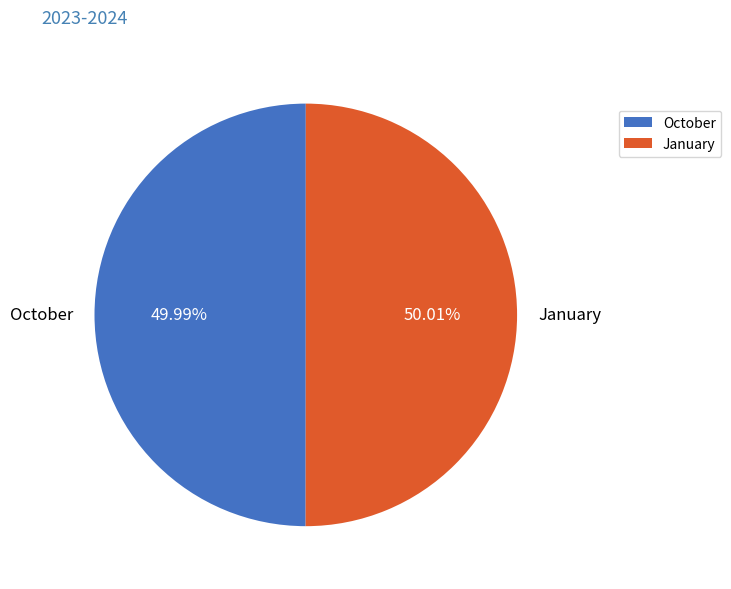

What portion of the pie excludes January?

50.0%